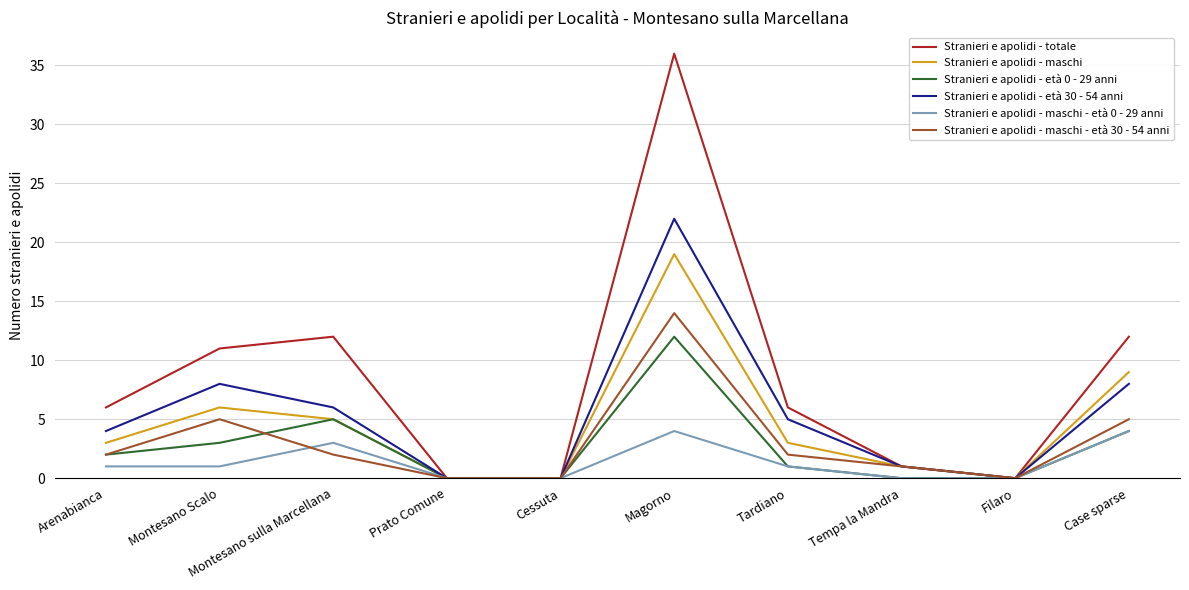

Rank the series by their maximum value, from lowest to highest.

Stranieri e apolidi - maschi - età 0 - 29 anni, Stranieri e apolidi - età 0 - 29 anni, Stranieri e apolidi - maschi - età 30 - 54 anni, Stranieri e apolidi - maschi, Stranieri e apolidi - età 30 - 54 anni, Stranieri e apolidi - totale